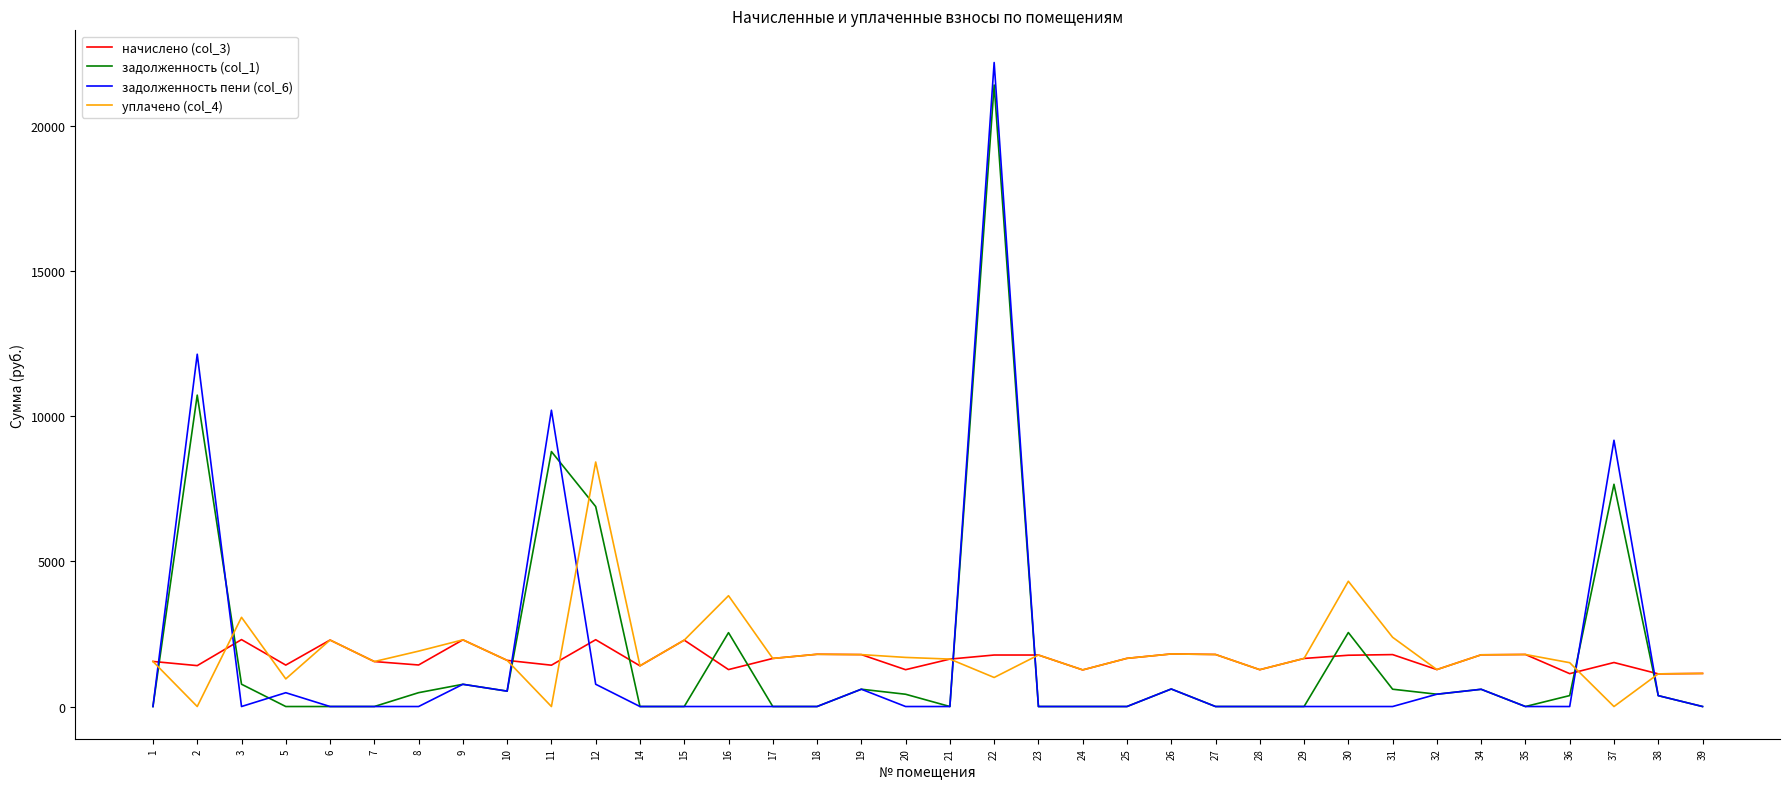

What is the difference between the maximum and minimum values in the задолженность пени (col_6) series?

22176.3